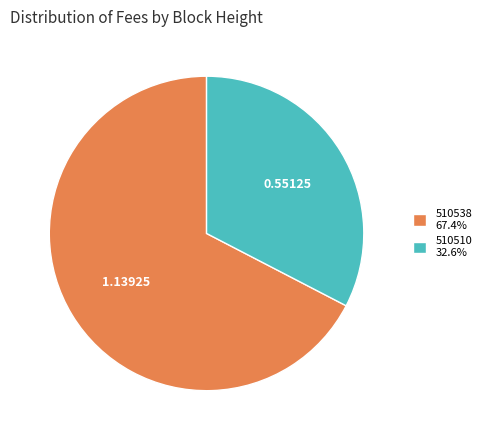

Which has a higher value, 510510 or 510538?

510538